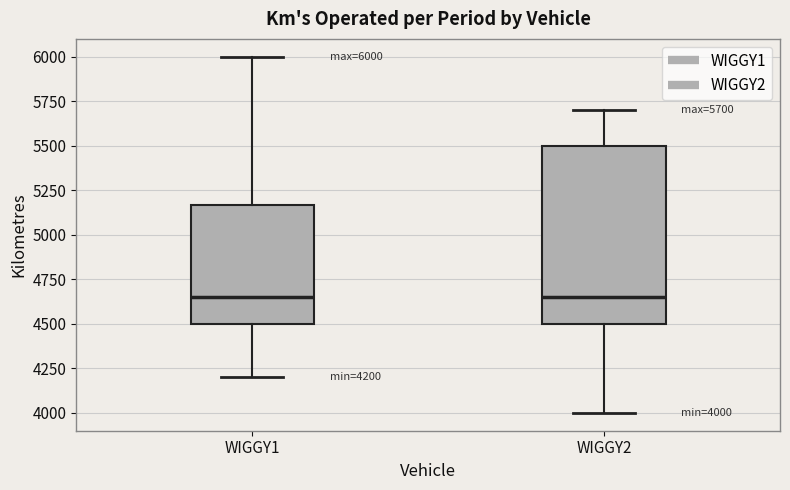

Comparing the boxes themselves (not the whiskers), which one is the tallest?

WIGGY2